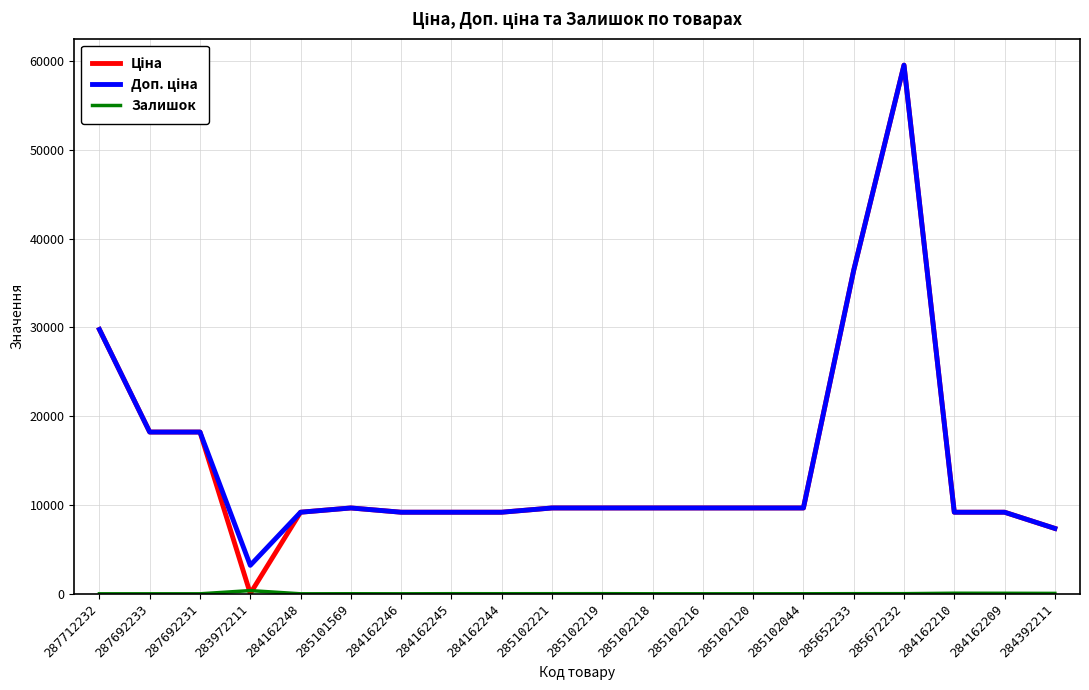

What is the difference between the highest and lowest values at 284162248?

9185.1